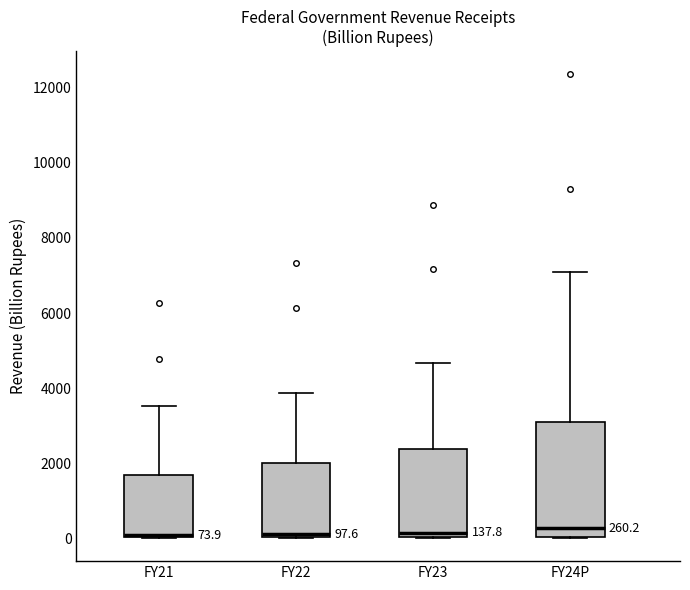

Which box is the tallest, from its lower edge to its upper edge?

FY24P